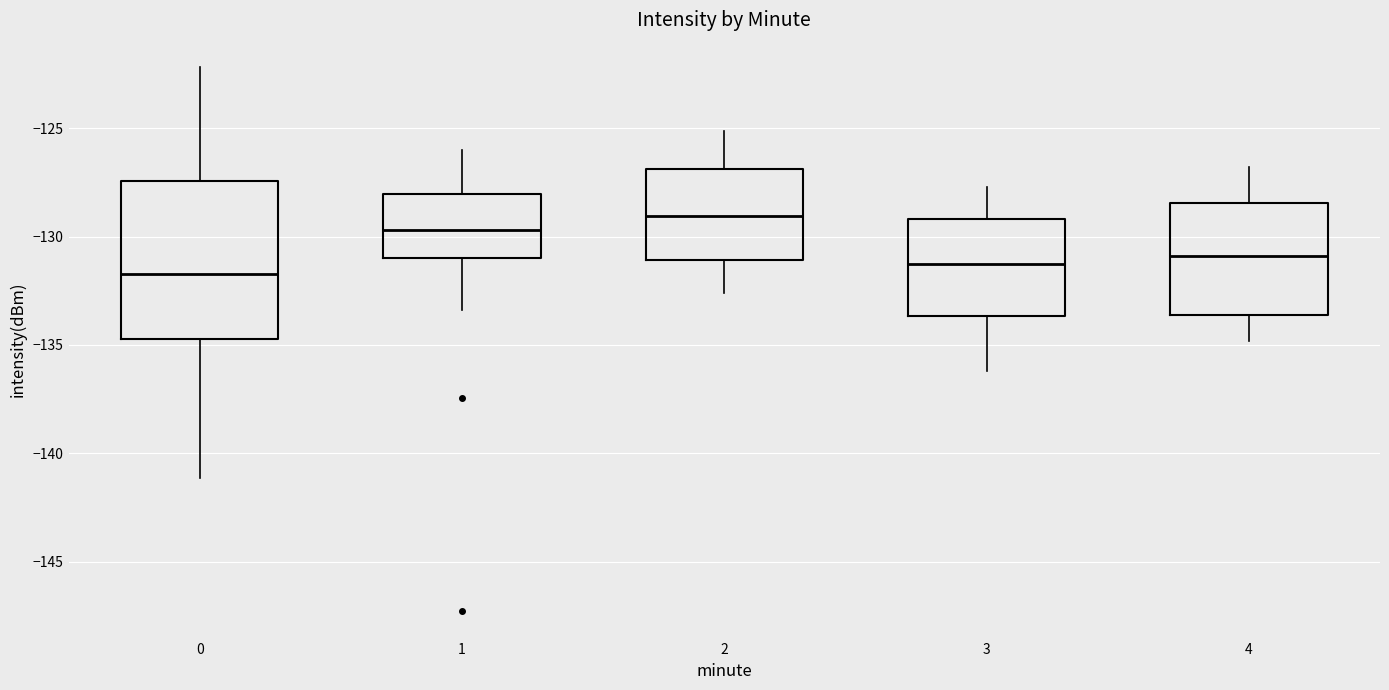

Reading left to right, read every box against the y-axis: the position of its median line, the range the box covers, and the ends of its whiskers. The values are not printed on the chart, so give them approximately, as read against the axis.

0: median -131.5, box -134.5 to -127.5, whiskers -141.0 to -122.0
1: median -129.5, box -131.0 to -128.0, whiskers -133.5 to -126.0
2: median -129.0, box -131.0 to -127.0, whiskers -132.5 to -125.0
3: median -131.0, box -133.5 to -129.0, whiskers -136.0 to -127.5
4: median -131.0, box -133.5 to -128.5, whiskers -135.0 to -127.0